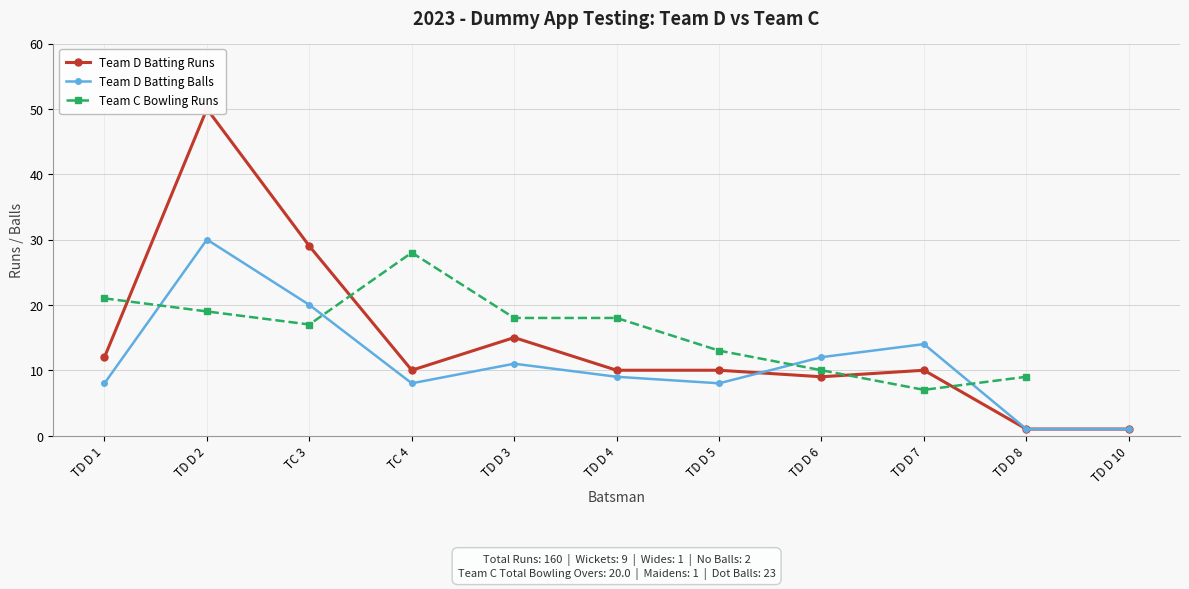

What is the maximum value for Team D Batting Balls?

30